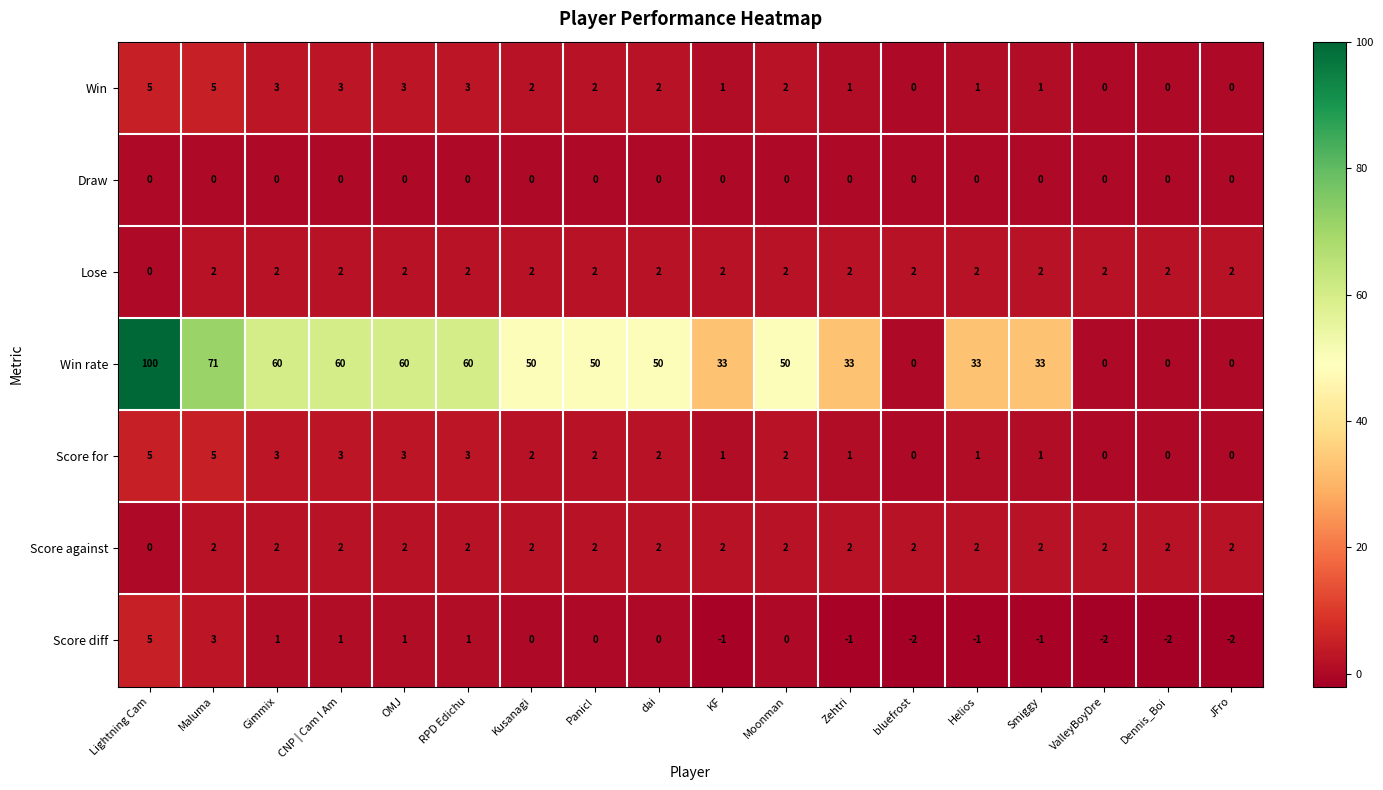

What is the spread (max minus min) of values at Zehtri?

34